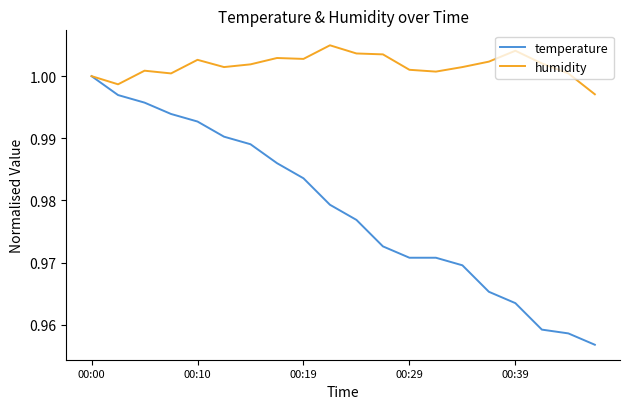

How many lines are shown in the chart?

2